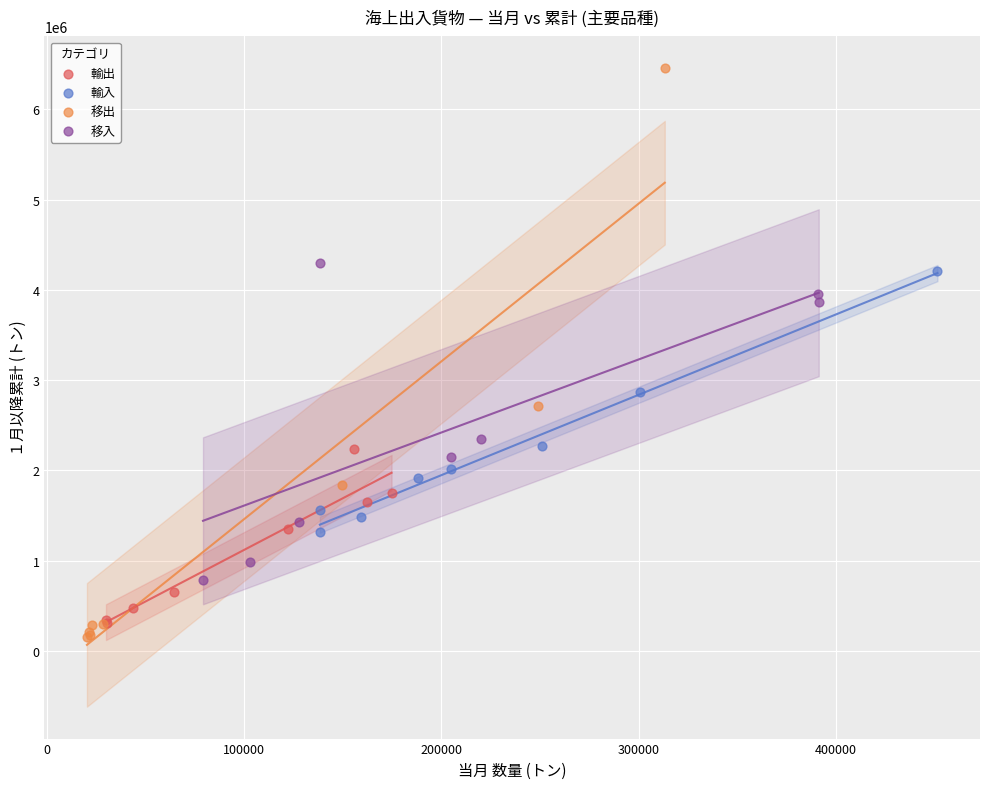

What are all the series names shown in the legend?

輸出, 輸入, 移出, 移入